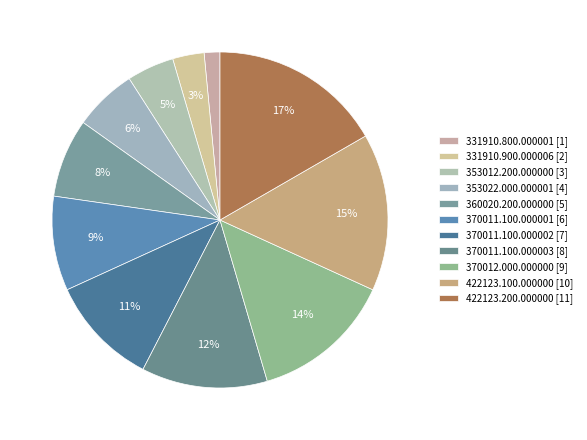

How many segments does this pie chart have?

11